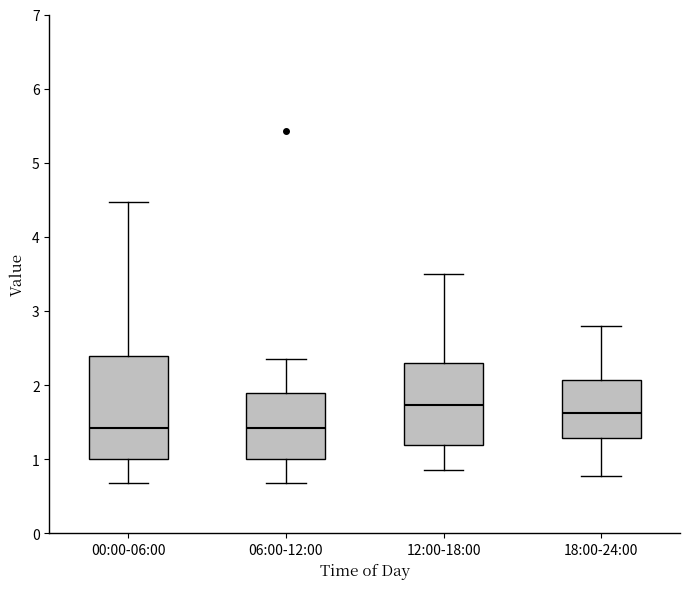

Reading left to right, read every box against the y-axis: the position of its median line, the range the box covers, and the ends of its whiskers. The values are not printed on the chart, so give them approximately, as read against the axis.

00:00-06:00: median 1.4, box 1.0 to 2.4, whiskers 0.7 to 4.5
06:00-12:00: median 1.4, box 1.0 to 1.9, whiskers 0.7 to 2.4
12:00-18:00: median 1.7, box 1.2 to 2.3, whiskers 0.9 to 3.5
18:00-24:00: median 1.6, box 1.3 to 2.1, whiskers 0.8 to 2.8